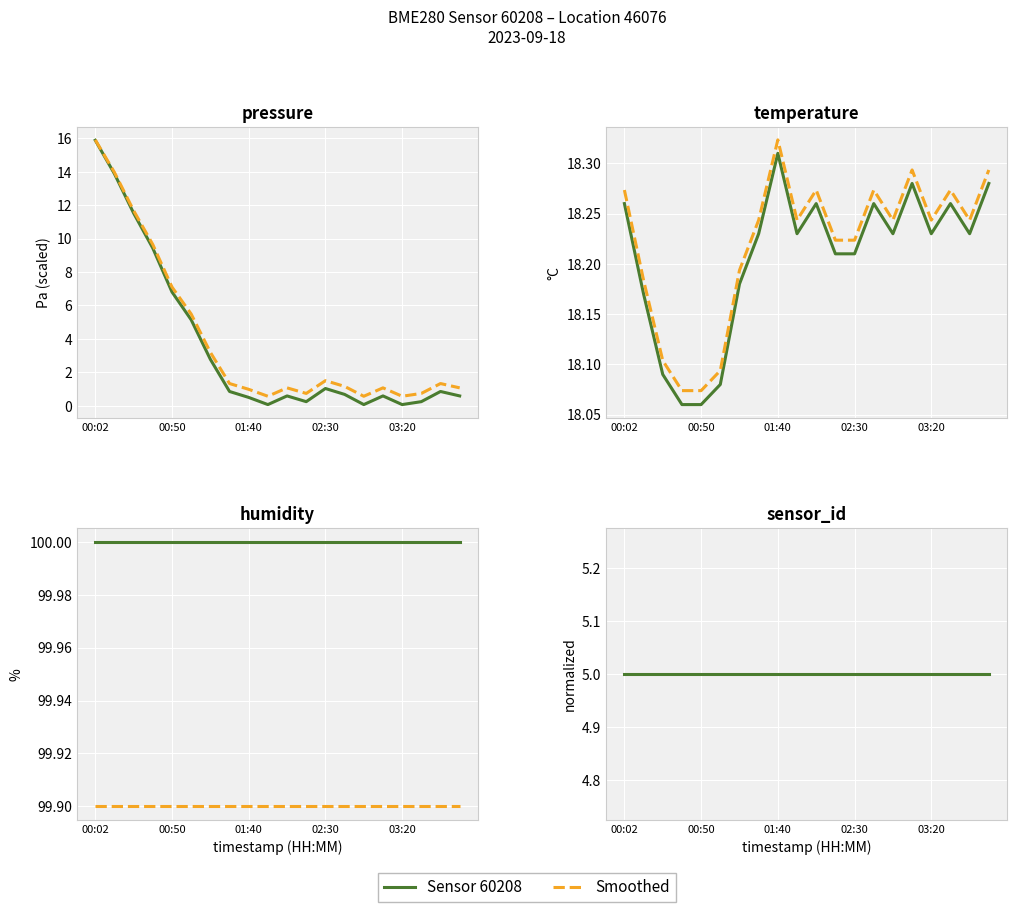

Which series has the largest range (max minus min)?

pressure